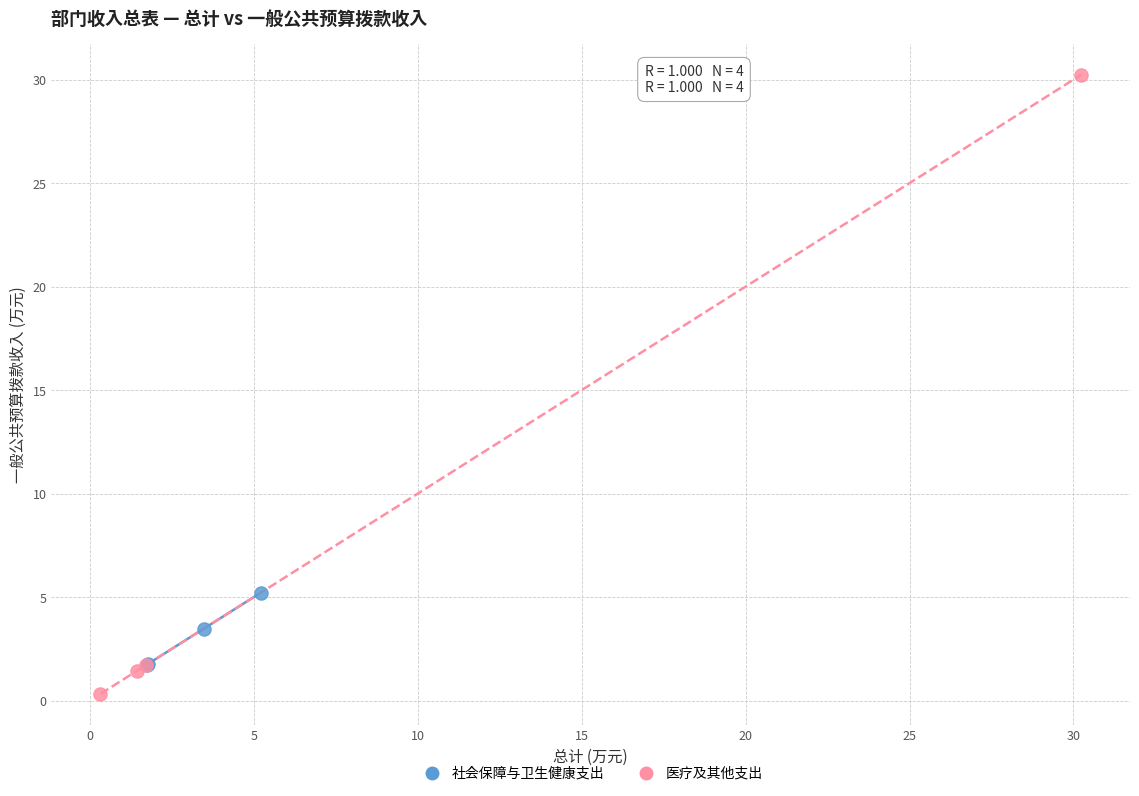

Which series contains the lowest Y value?

医疗及其他支出